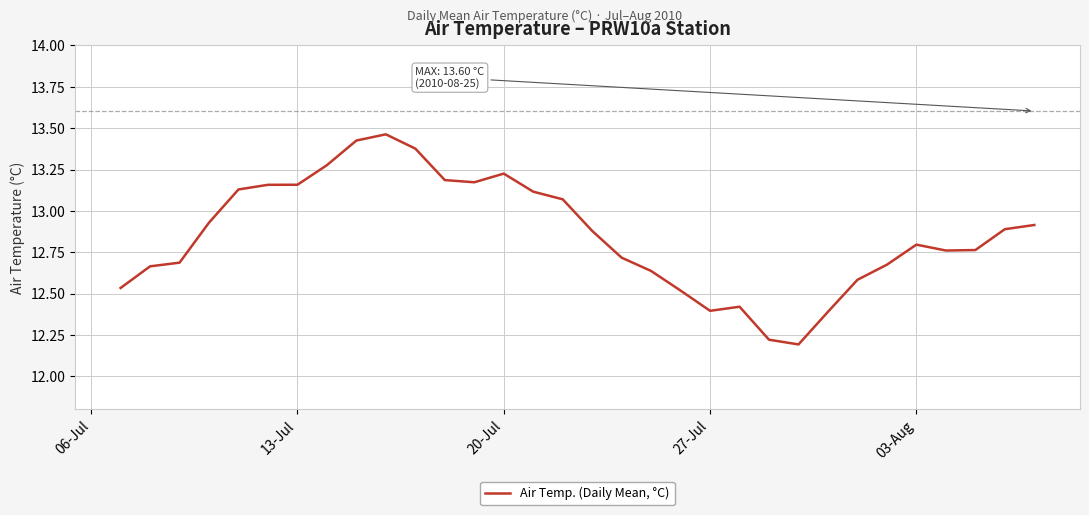

What is the difference between the maximum and minimum values?

1.3